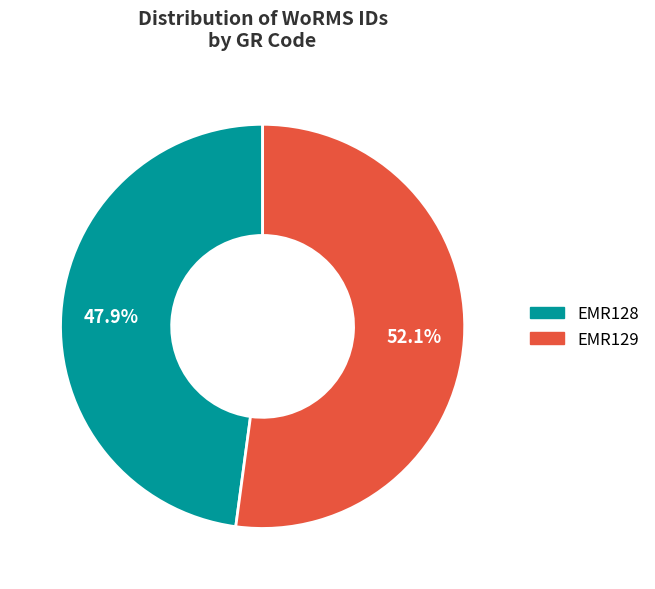

Rank the categories by value from lowest to highest.

EMR128, EMR129